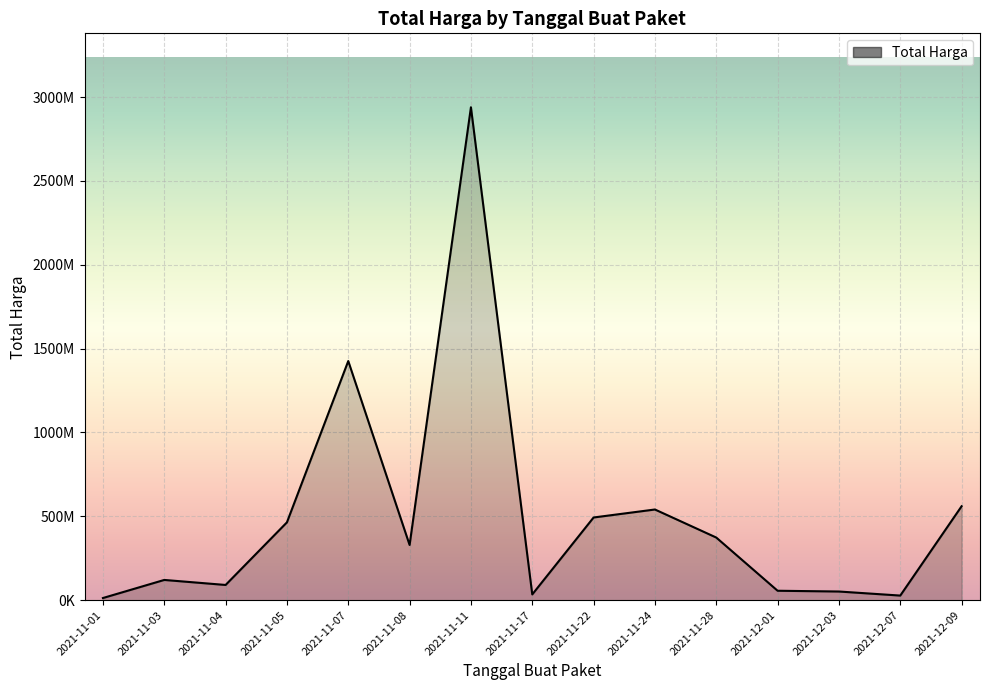

True or false: there are more than 2 points higher than both neighbors.

True